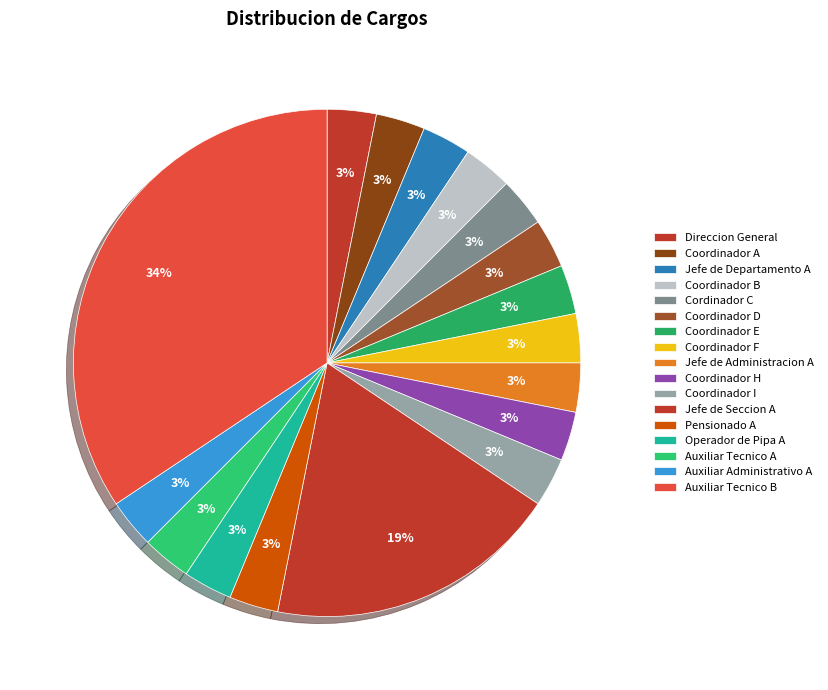

How many slices are in this pie chart?

17